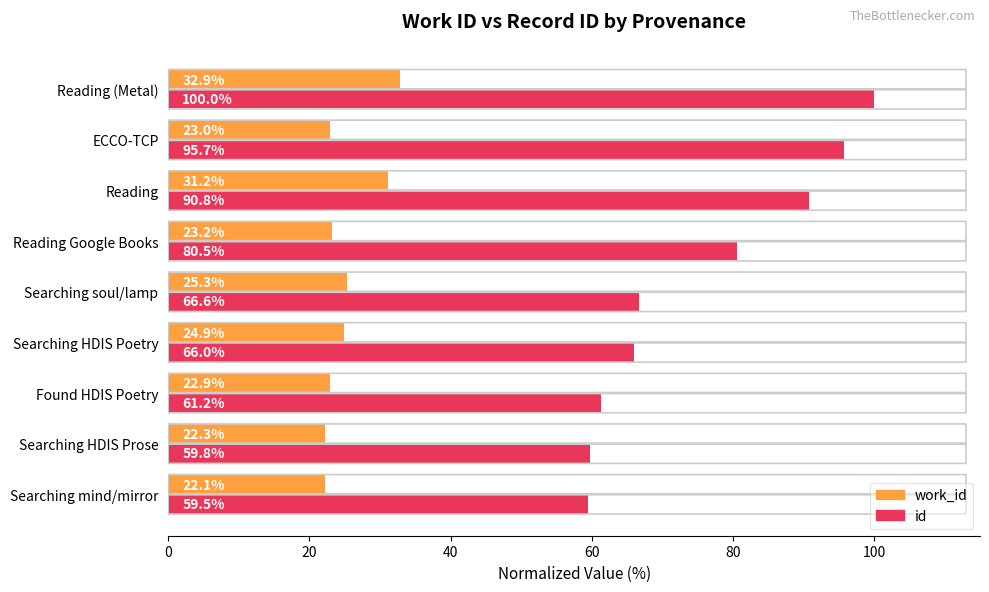

The value of work_id at Reading Google Books is 11.8. True or false?

False